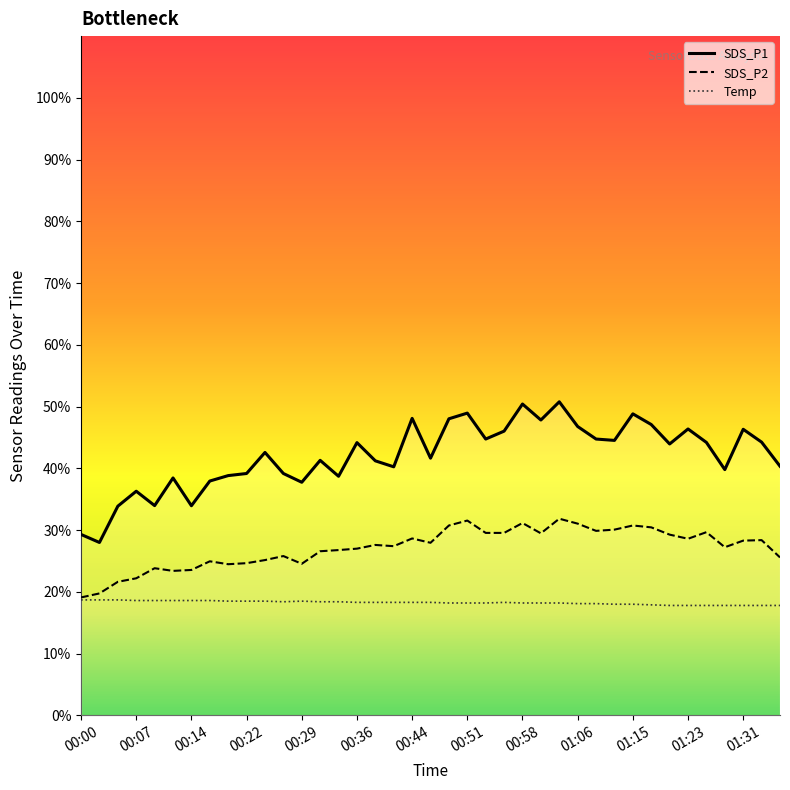

What is the average value of the Temp series?

18.3